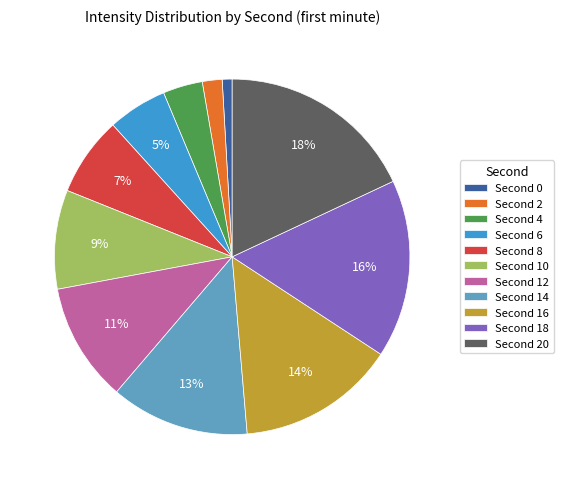

What is the largest slice in the pie chart?

Second 20